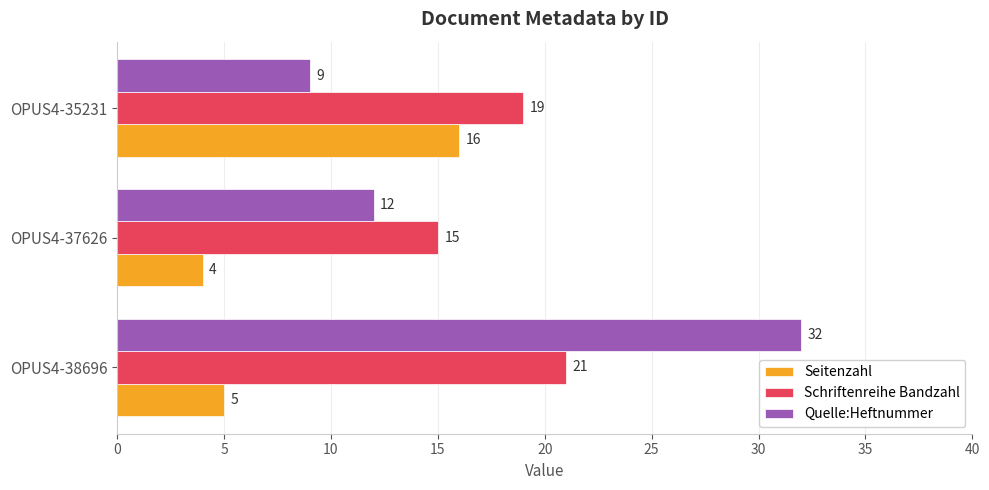

At which label does Quelle:Heftnummer reach its minimum?

OPUS4-35231